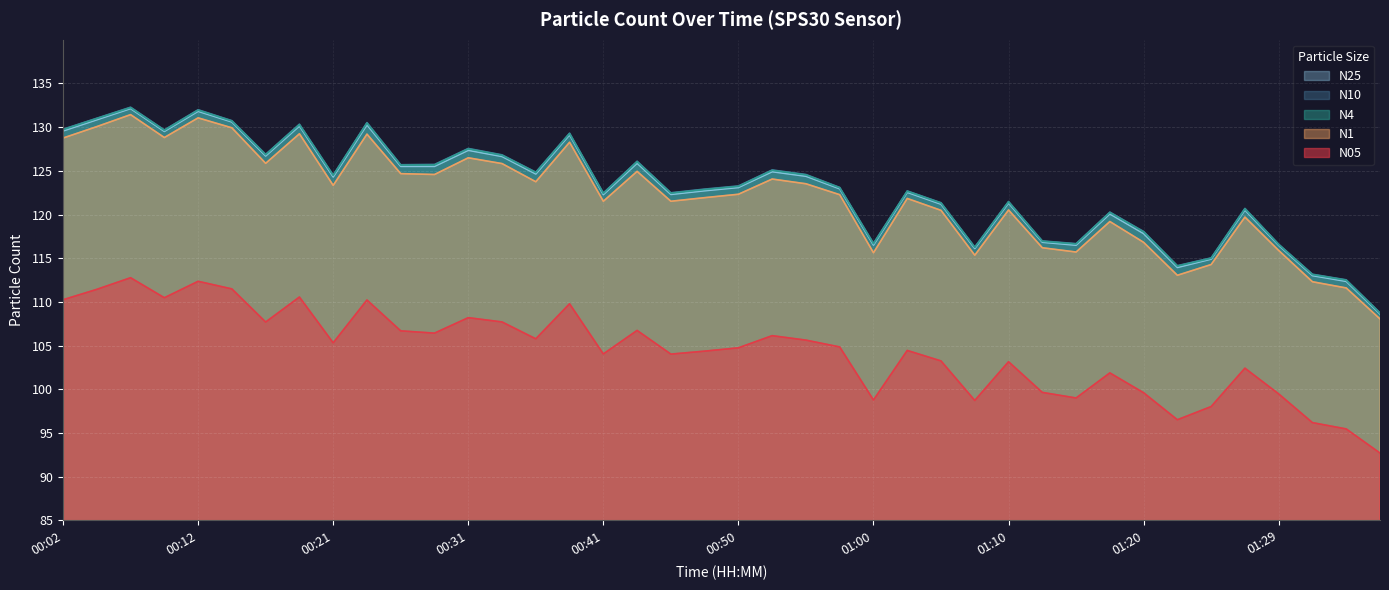

At how many categories does at least one series exceed 122?

25